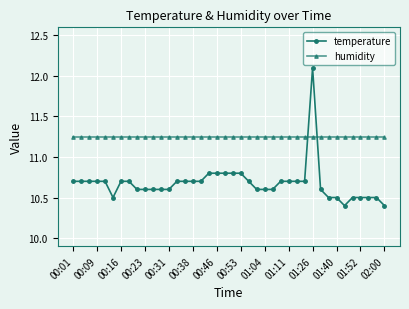

What is the highest value of the temperature series?

12.1